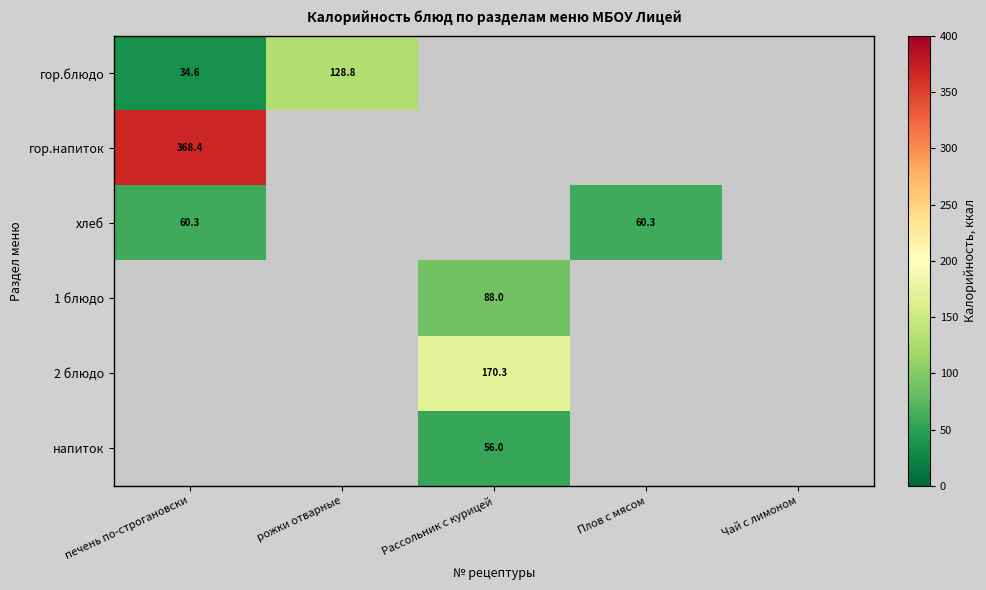

How many values in напиток are above zero?

1